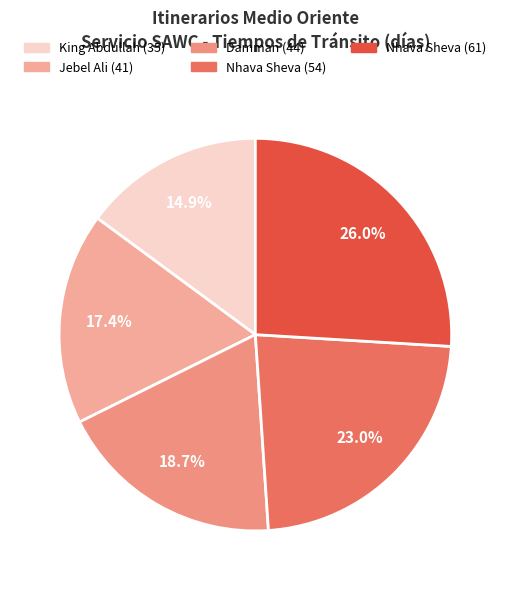

Is there a majority slice in this chart?

No